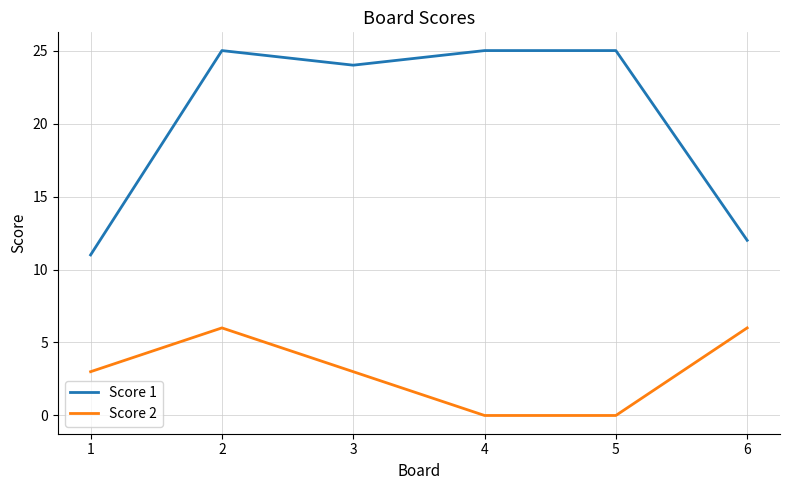

What is the difference between the maximum and minimum values in the Score 1 series?

14